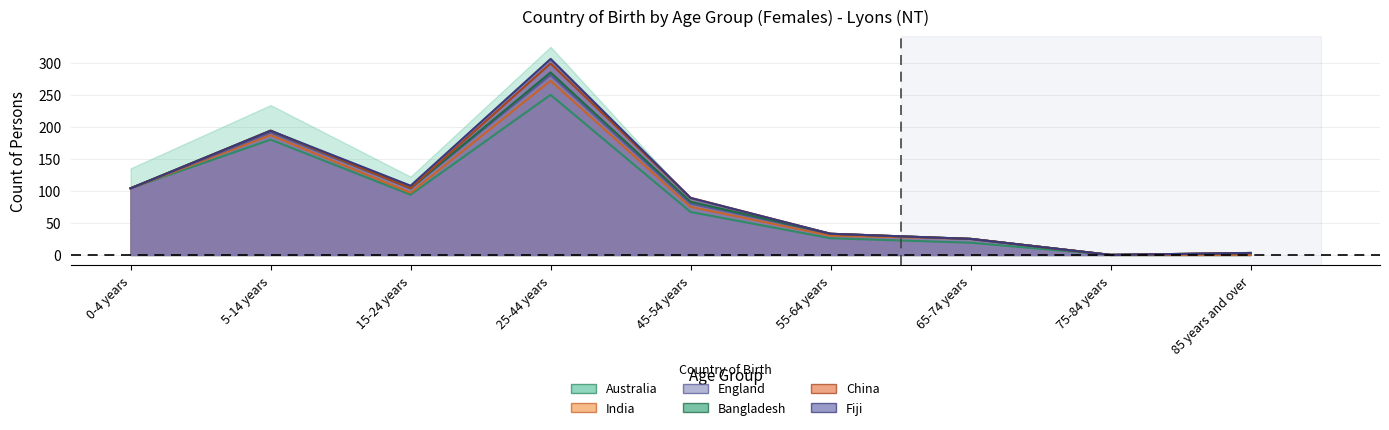

The India_females series shows 1 at 15-24 years. True or false?

False